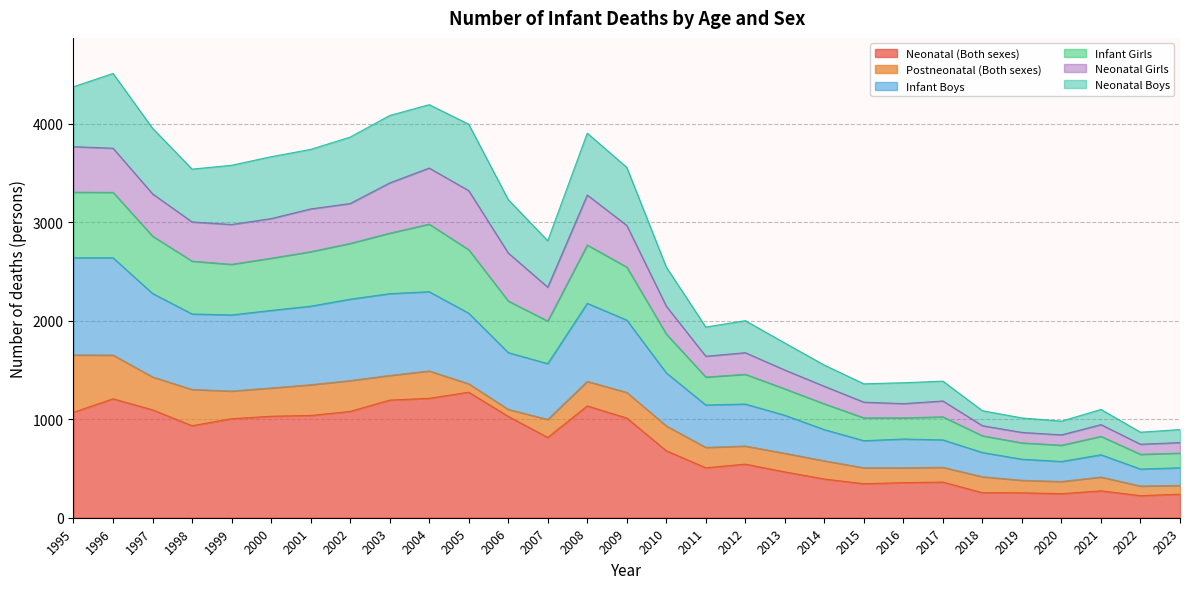

The Neonatal (Both sexes) series shows 1284 at 2007. True or false?

False